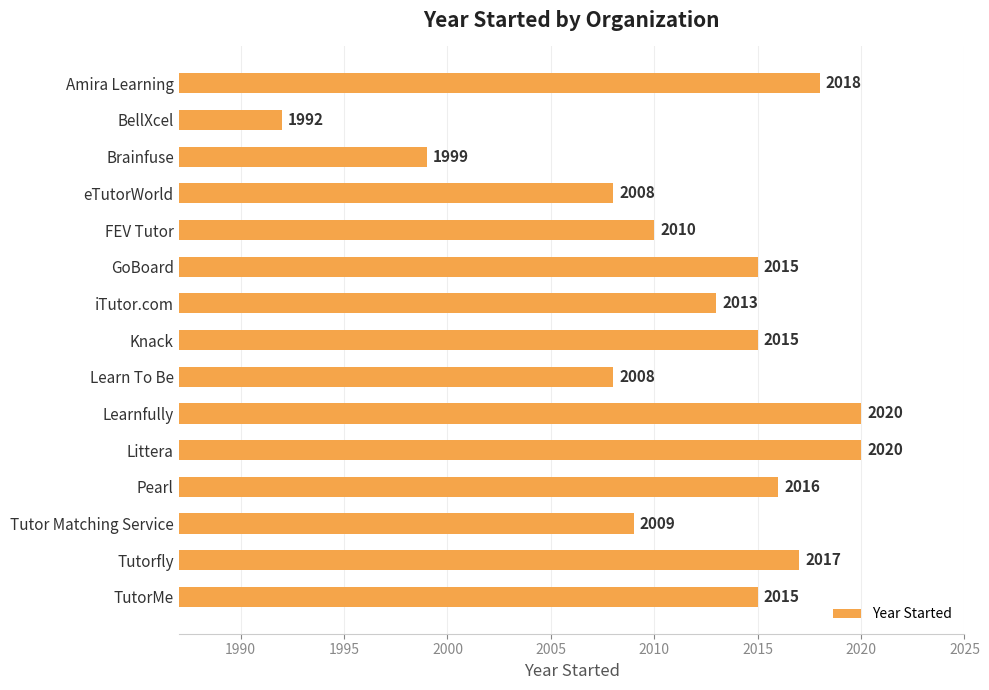

Reading top to bottom, what are all the values shown in this chart?

Amira Learning=2018	BellXcel=1992	Brainfuse=1999	eTutorWorld=2008	FEV Tutor=2010	GoBoard=2015	iTutor.com=2013	Knack=2015	Learn To Be=2008	Learnfully=2020	Littera=2020	Pearl=2016	Tutor Matching Service=2009	Tutorfly=2017	TutorMe=2015